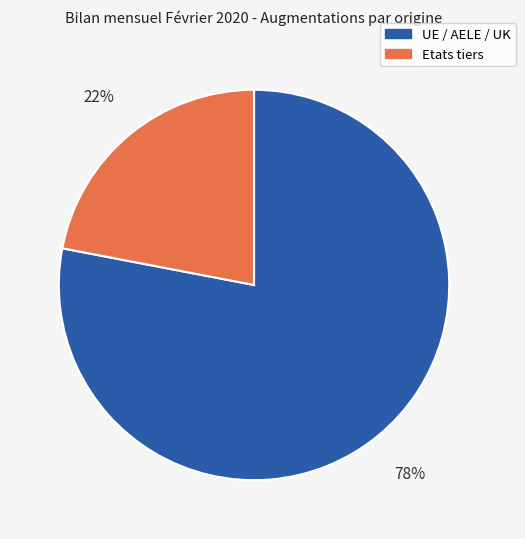

To the nearest percent, what percentage of the pie is Etats tiers?

22%